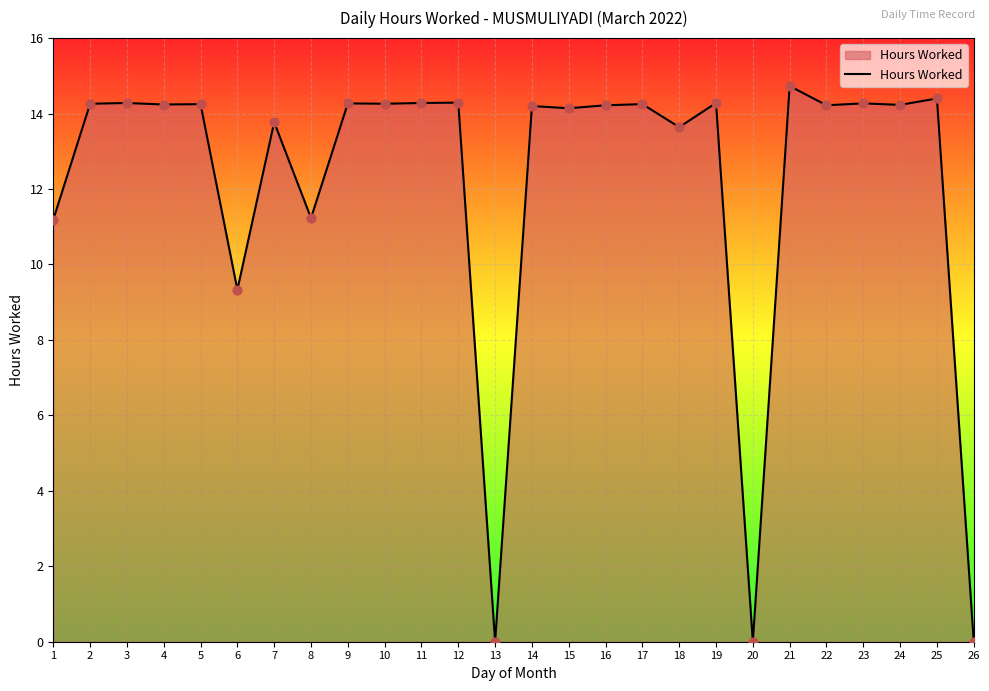

Which has a higher value, 7 or 15?

15